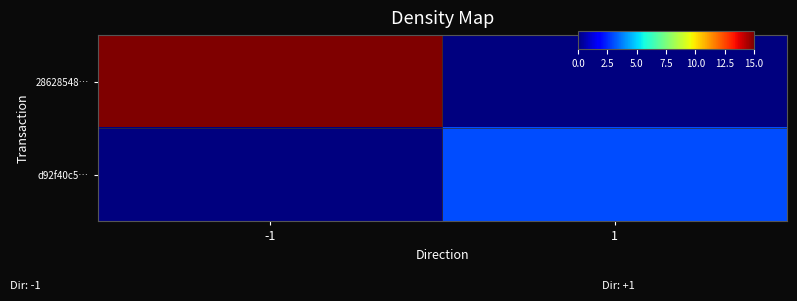

What is the total value across all series at -1?

15